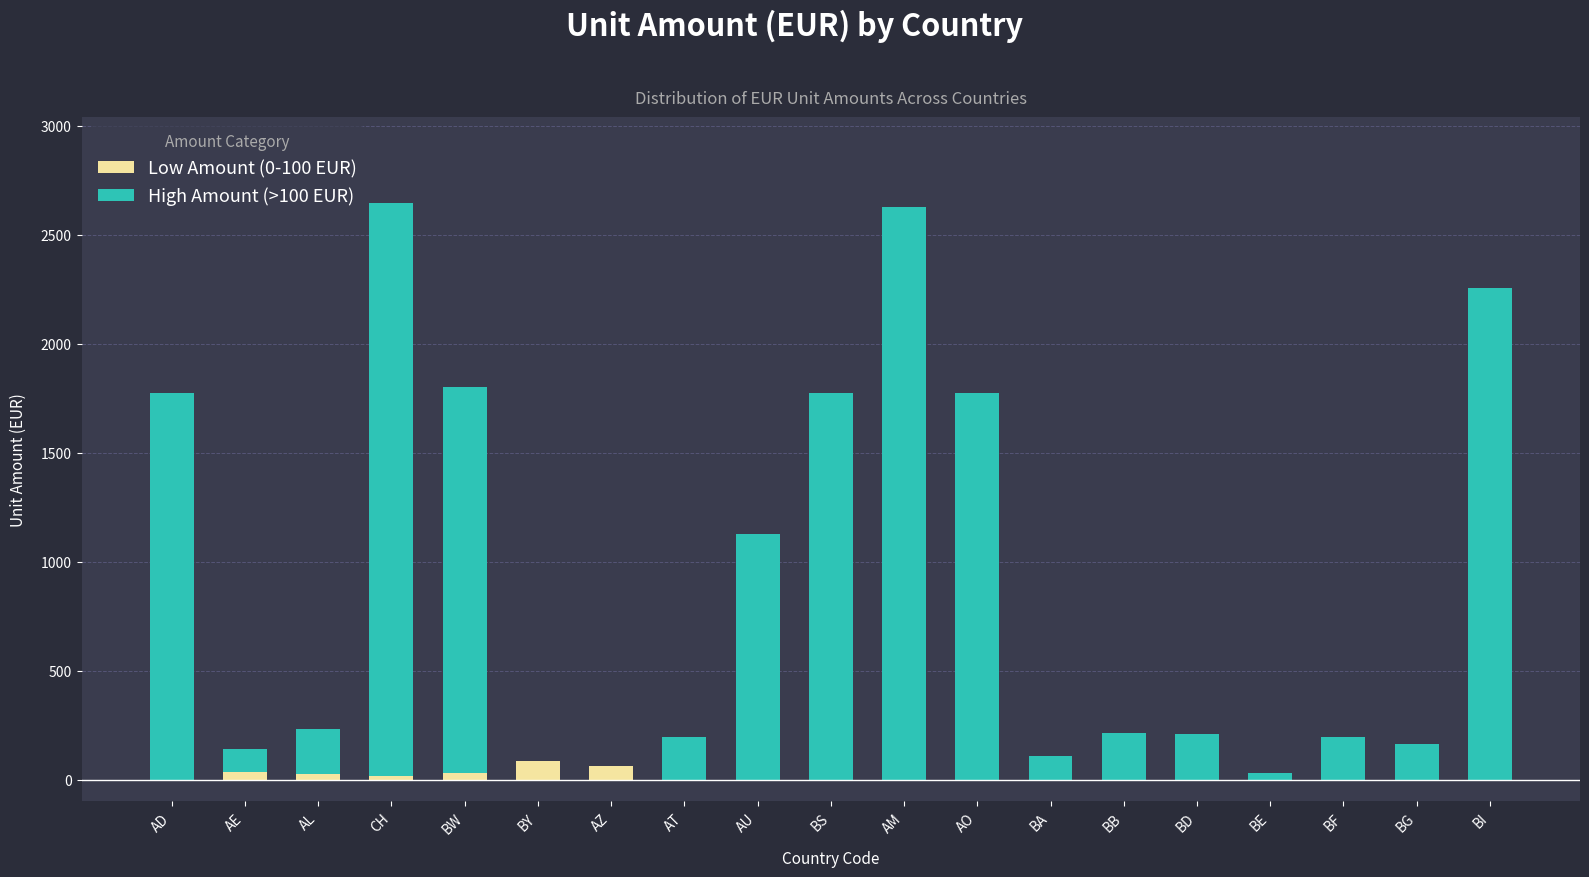

What is the total value across all series at BB?

212